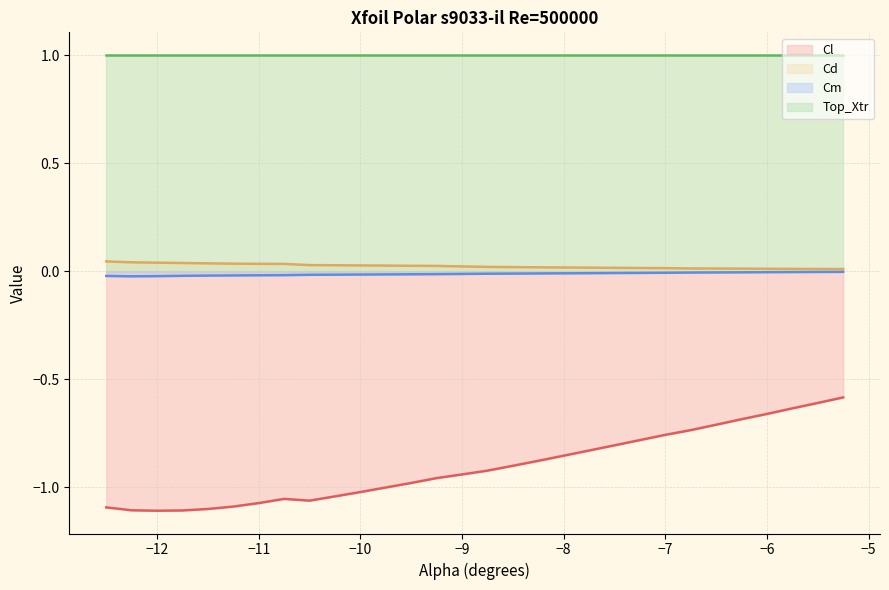

True or false: Cl and Top_Xtr cross at least once.

False